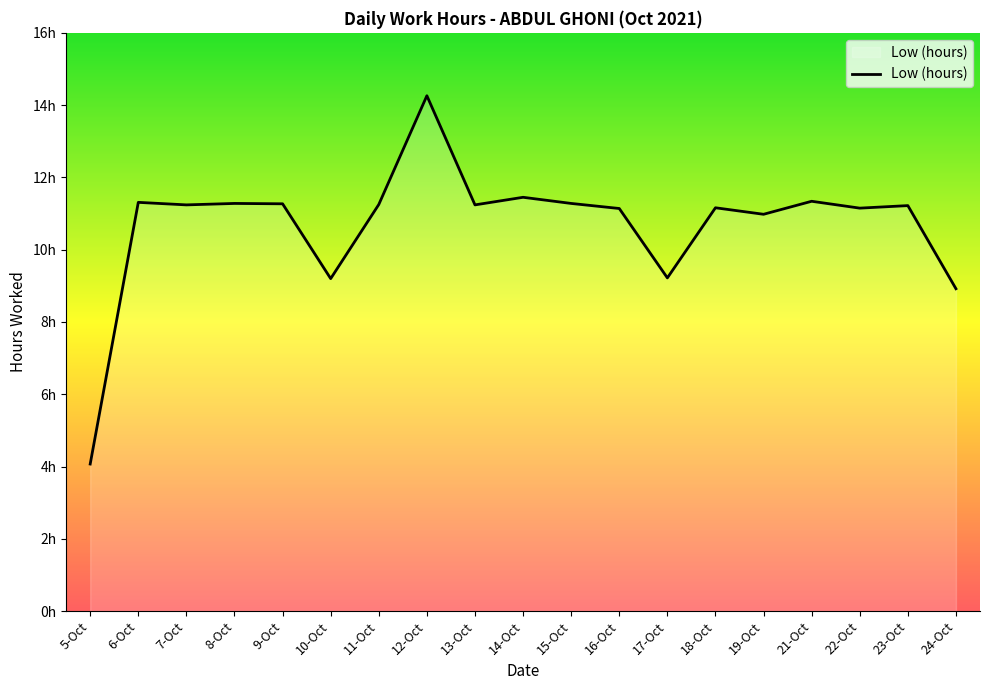

What is the difference between the maximum and minimum values?

10.2